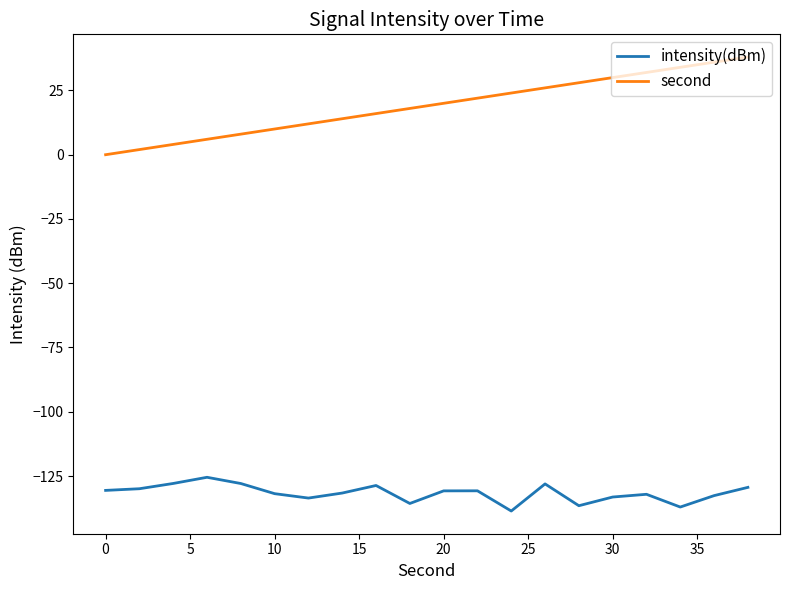

True or false: second and intensity(dBm) cross at least once.

False